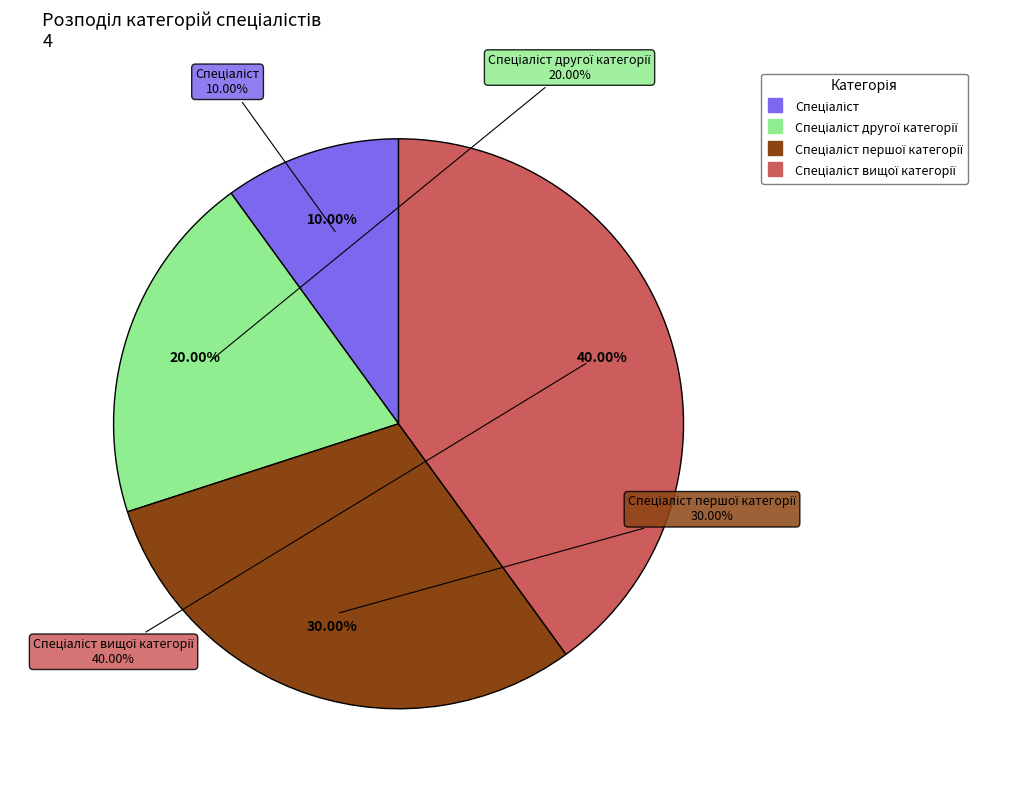

Does any single category account for the majority?

No